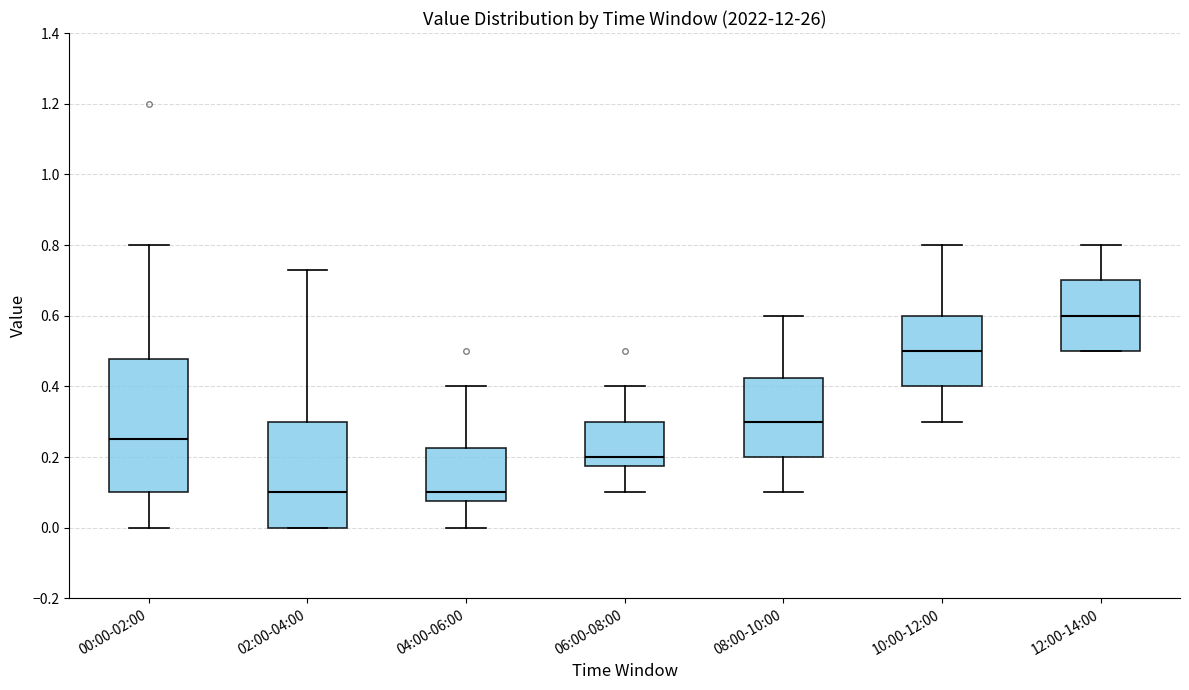

Where is the lower edge of the box for 02:00-04:00 on the y-axis? The values are not printed on the chart, so give them approximately, as read against the axis.

0.00